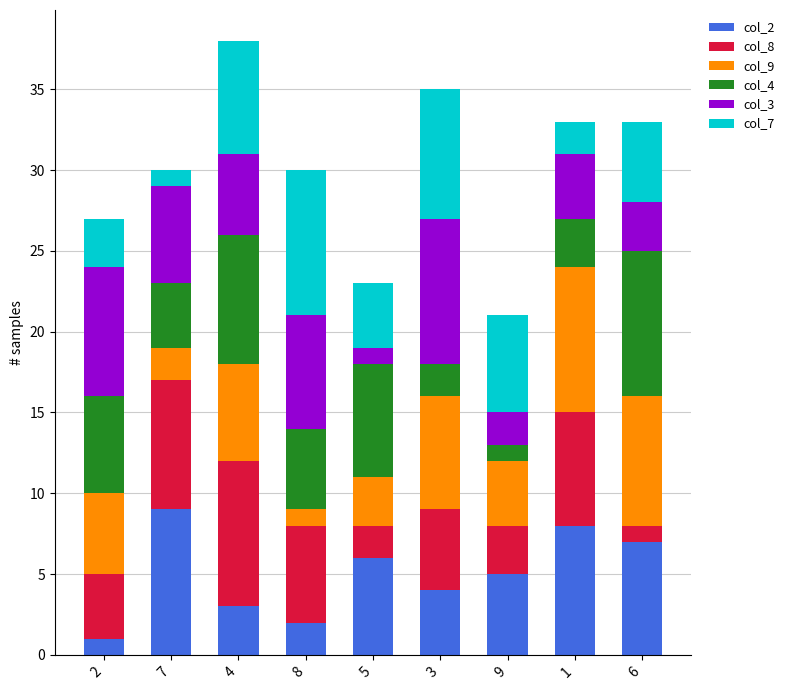

True or false: col_2 has a value of 2 at 6.

False